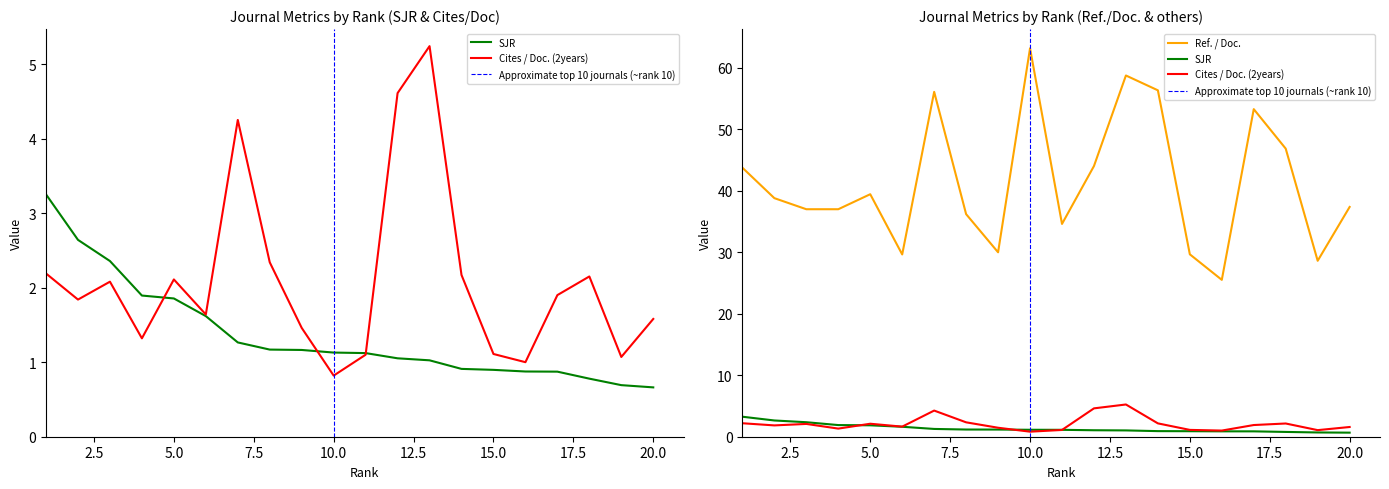

At which category does the chart reach its minimum across all series?

20